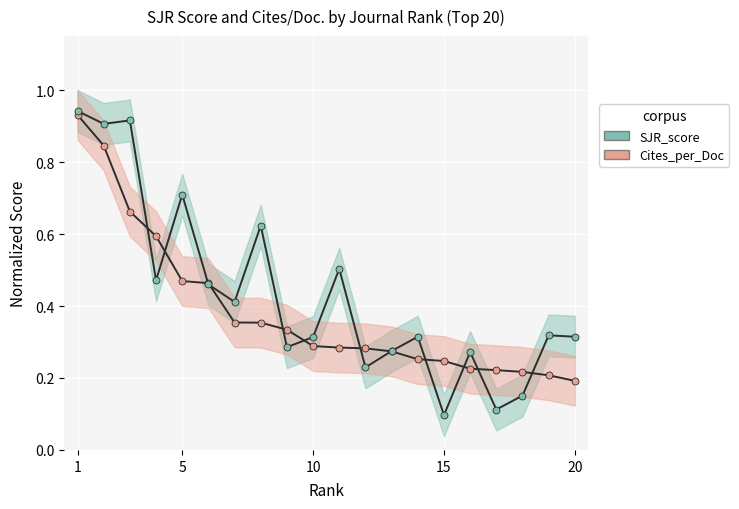

In SJR_score, how many points are higher than both neighbors (excluding endpoints)?

7